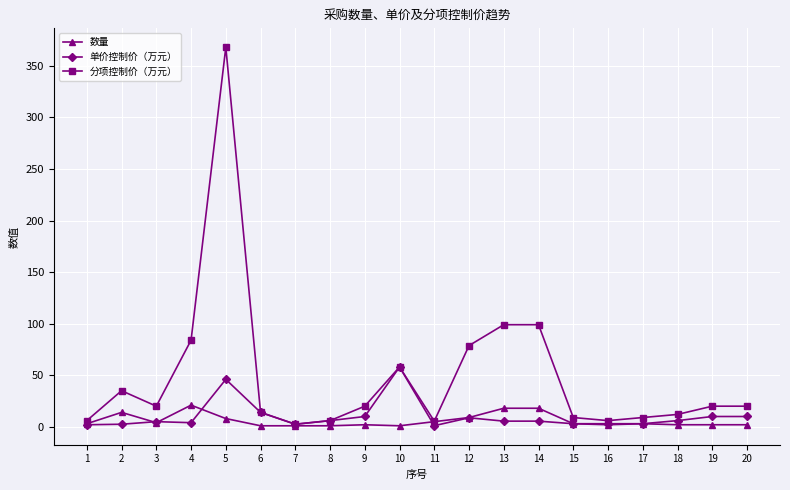

Read the 单价控制价（万元） value at 10.

58.0